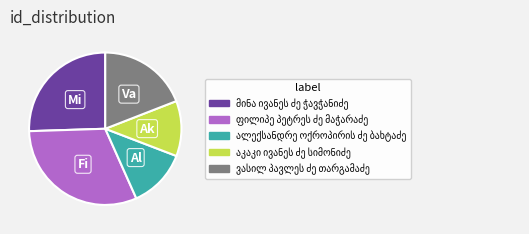

Does any single category account for the majority?

No